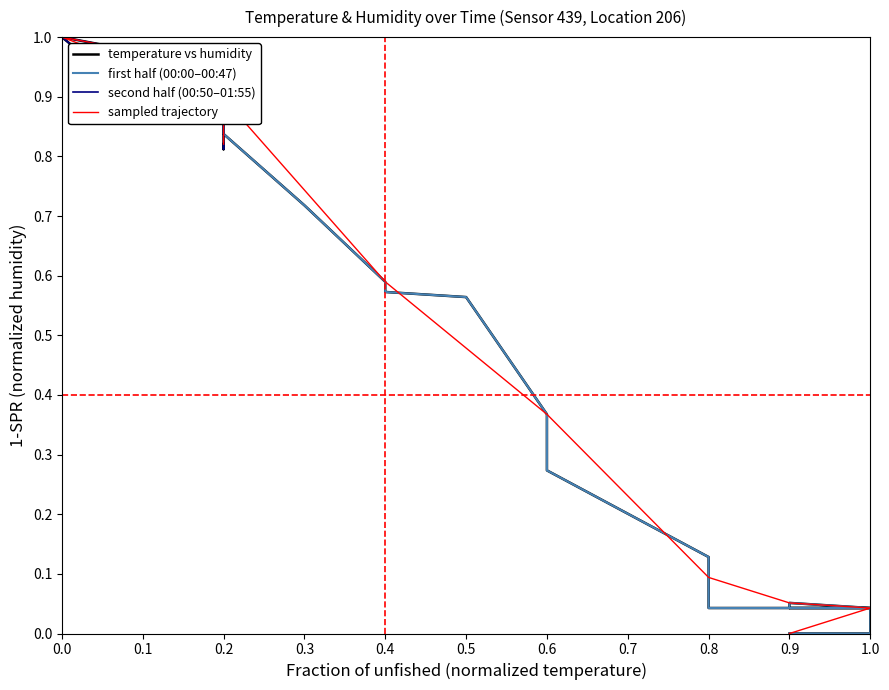

Is it true that the value at 0.1 is 0.9?

True